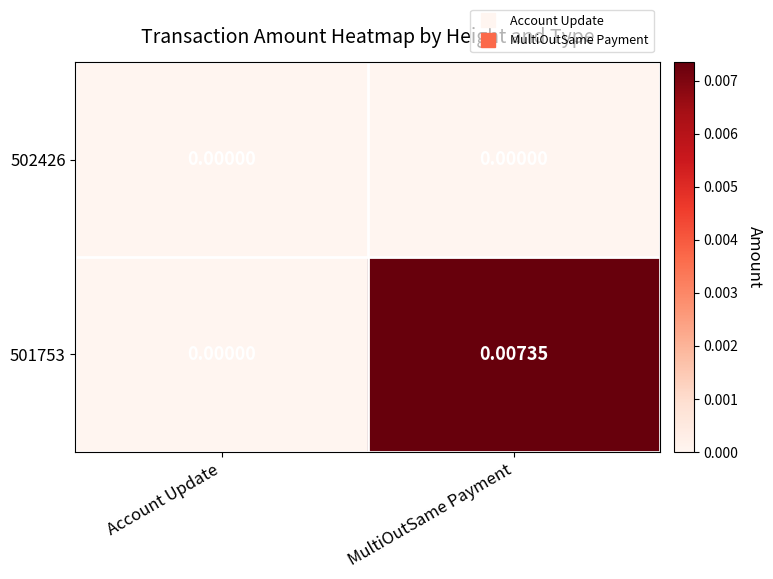

Where is 501753 nearest to the value 0?

Account Update